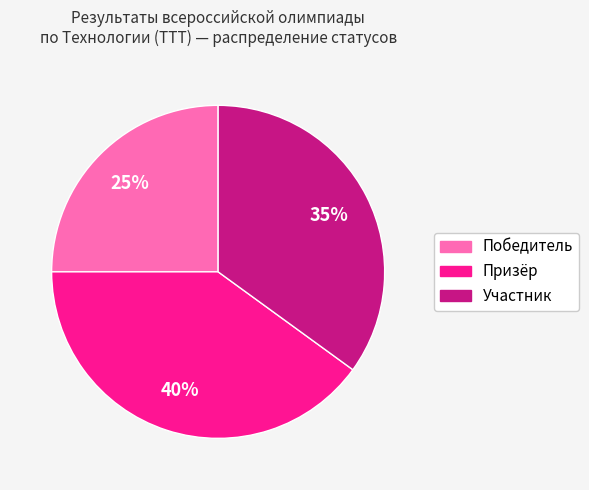

Is the sum of Участник and Призёр greater than half?

Yes